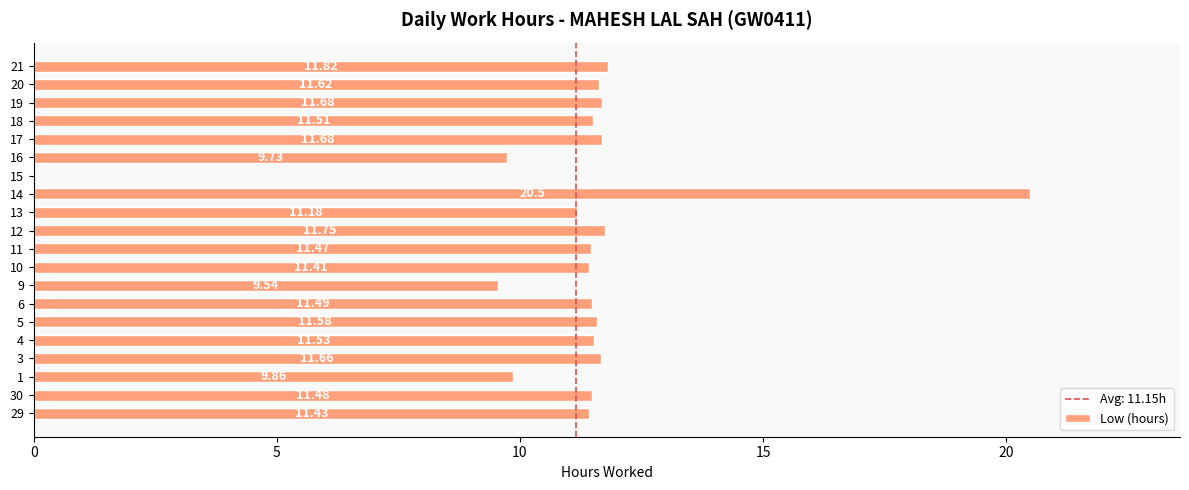

What is the sum of all values?

222.9